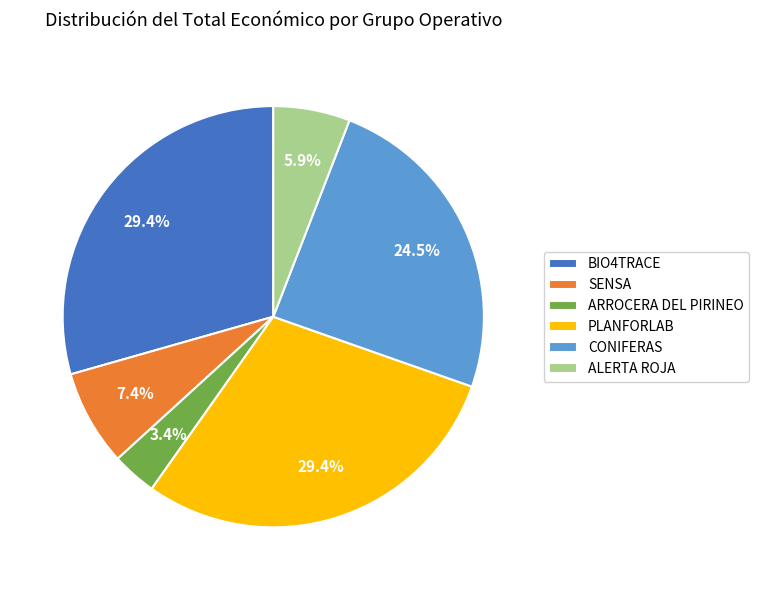

What is the total percentage of ARROCERA DEL PIRINEO and ALERTA ROJA?

9.3%